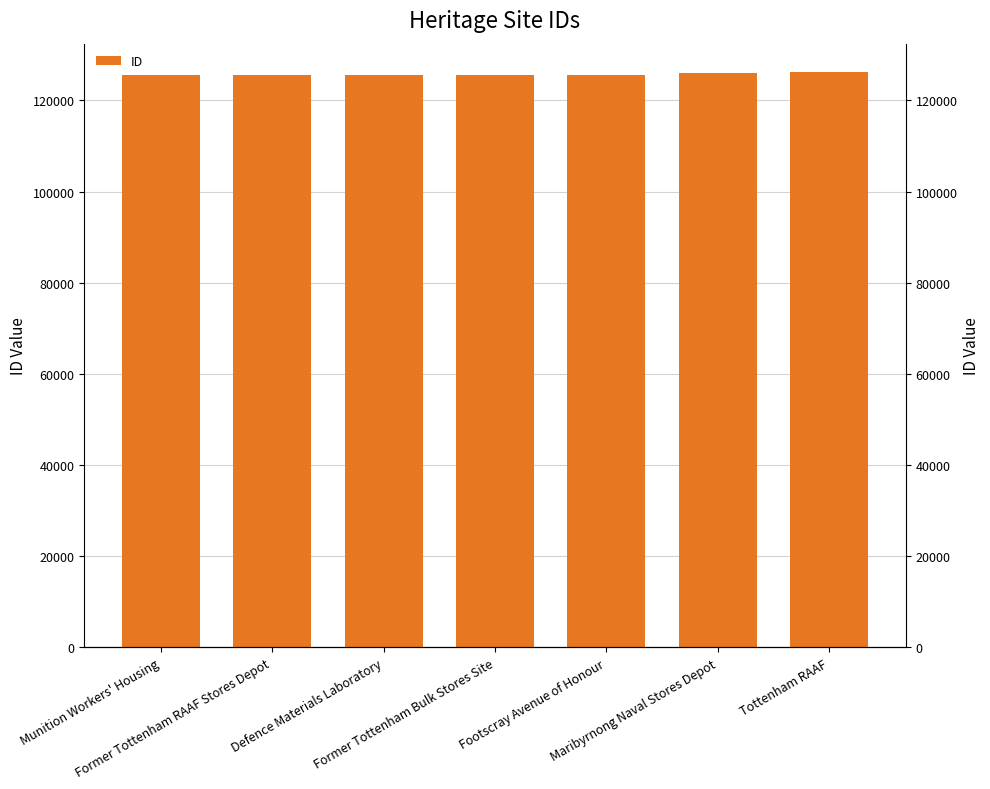

True or false: the data shows 53493 at Footscray Avenue of Honour.

False